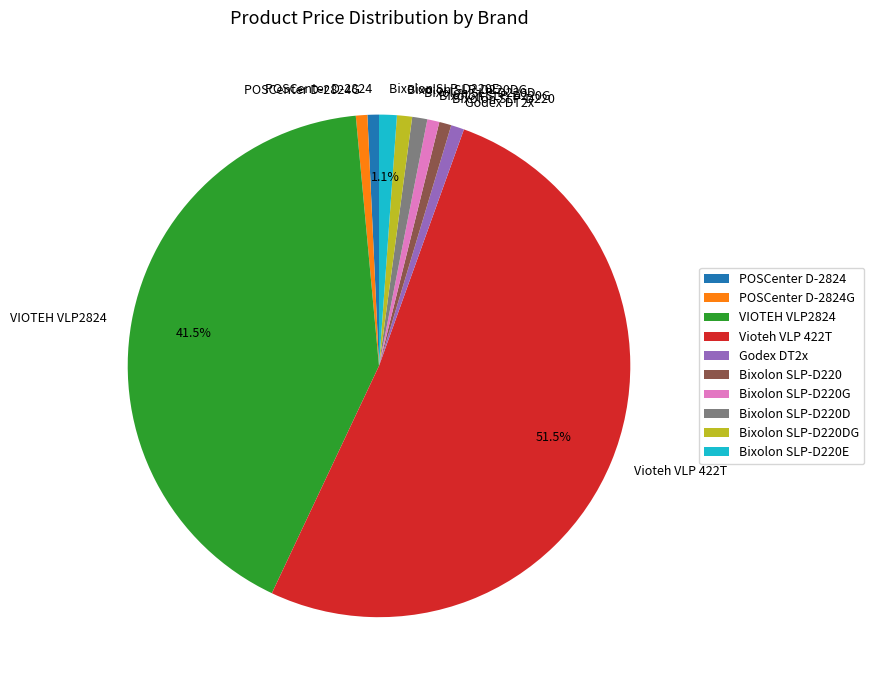

Combined, do Bixolon SLP-D220D and Bixolon SLP-D220DG account for over 50%?

No